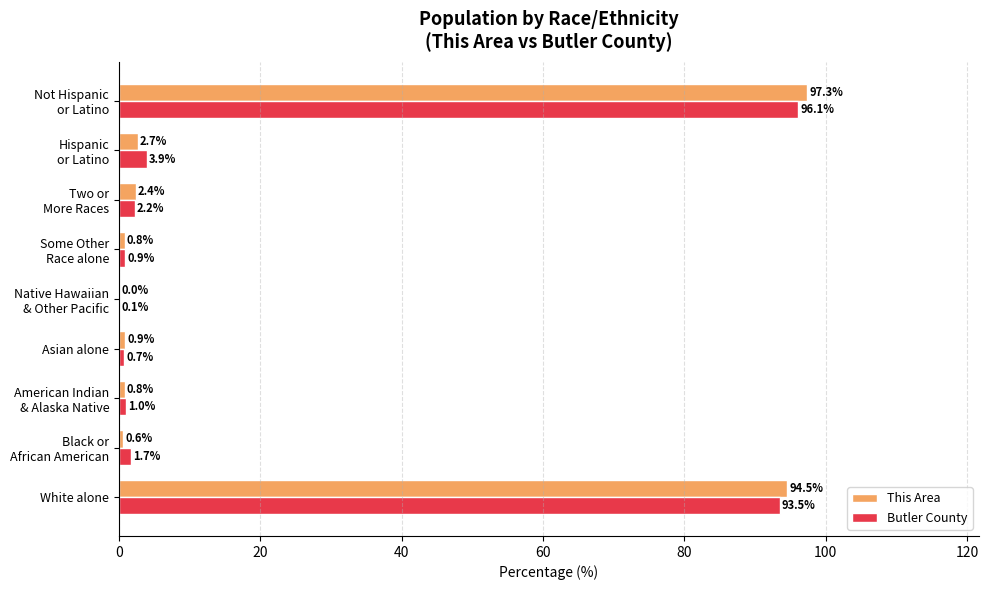

What is the maximum value shown in the chart?

97.3